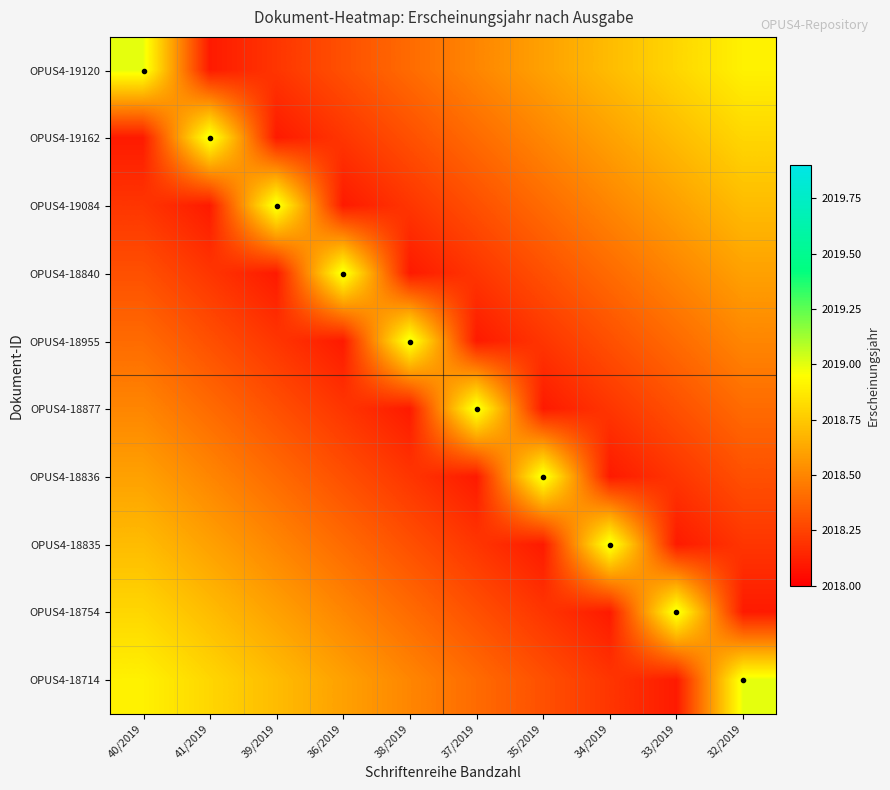

How many data points does each series have?

10